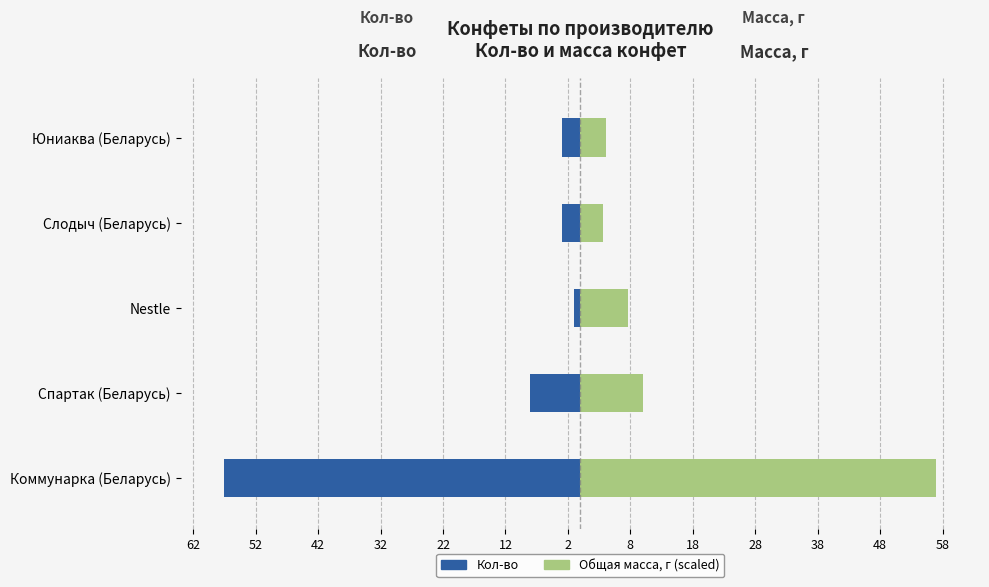

What is the sum of all Кол-во values?

-72.0